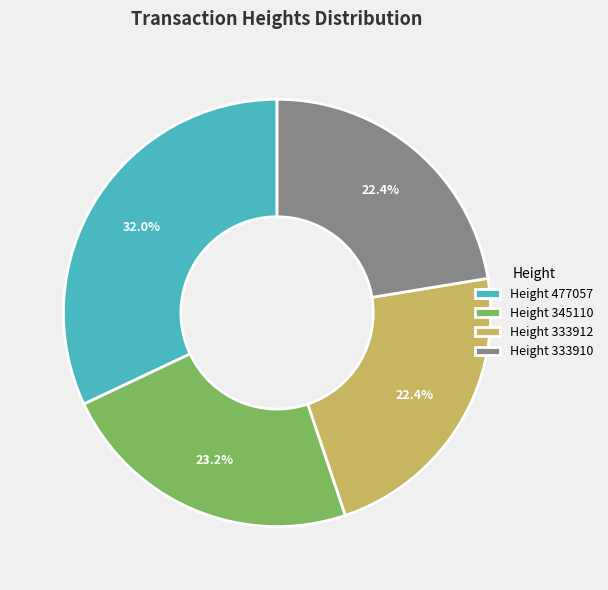

What is the largest slice in the pie chart?

Height 477057